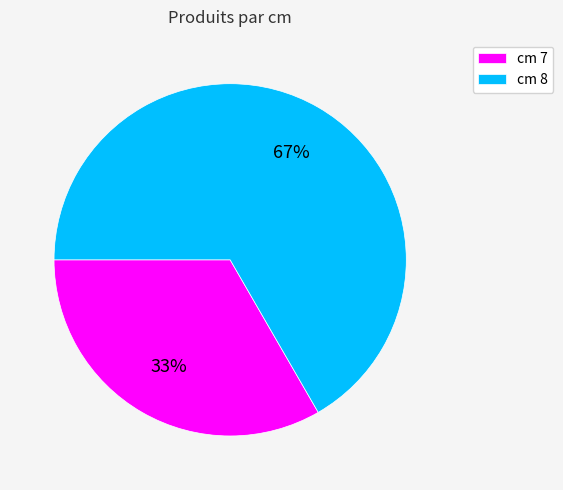

Which slice represents more than half of the pie?

cm 8